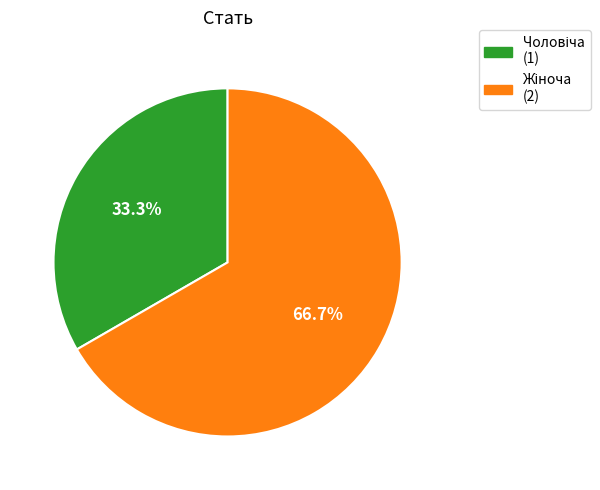

Does any single category account for the majority?

Yes